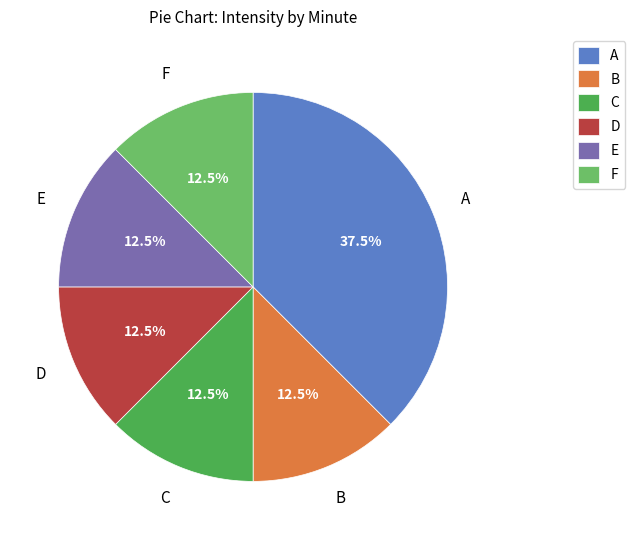

Count the number of slices in the pie.

6